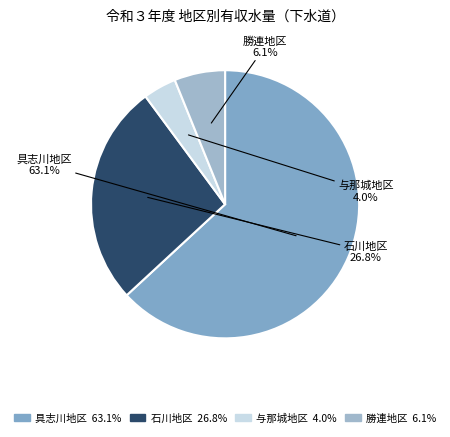

What is the ratio of the value at 石川地区 to the value at 勝連地区?

4.4